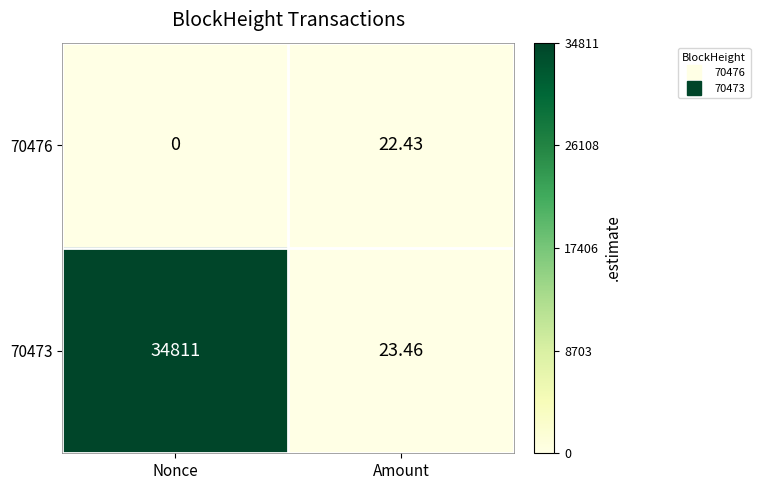

Where is 70476 nearest to the value 11?

Nonce